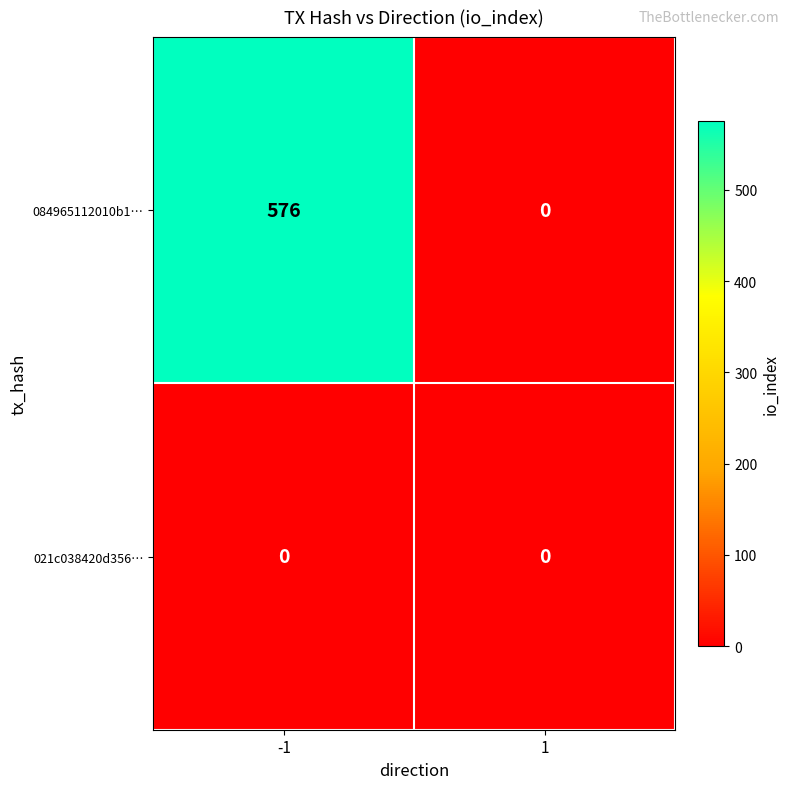

Reading left to right, transcribe all the data shown in this chart.

084965112010b1…: -1=576	1=0
021c038420d356…: -1=0	1=0